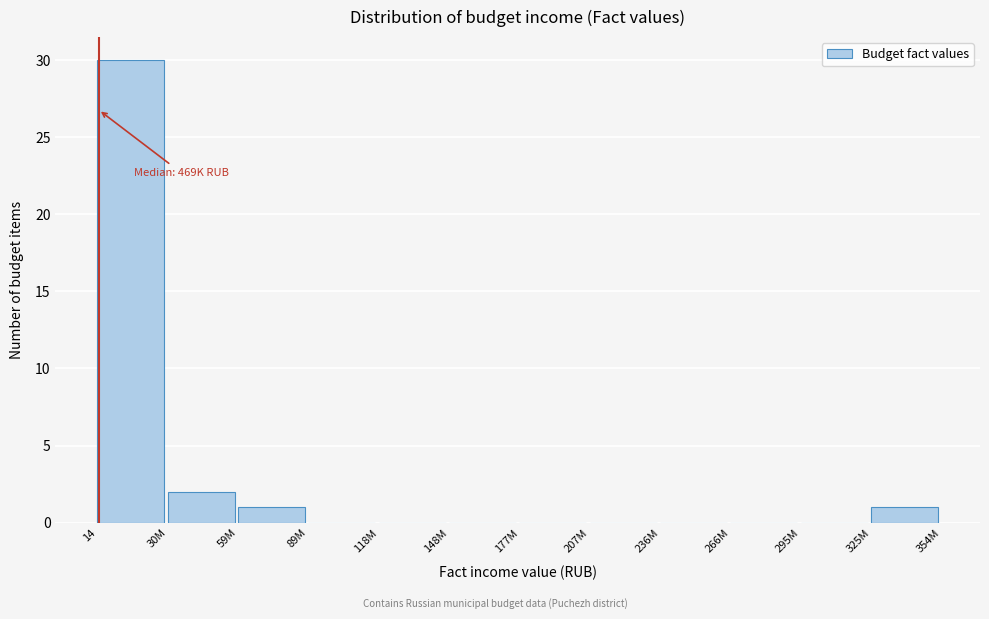

Reading left to right, extract all data points from this chart.

14=30	30M=2	59M=1	89M=0	118M=0	148M=0	177M=0	207M=0	236M=0	266M=0	295M=0	325M=1